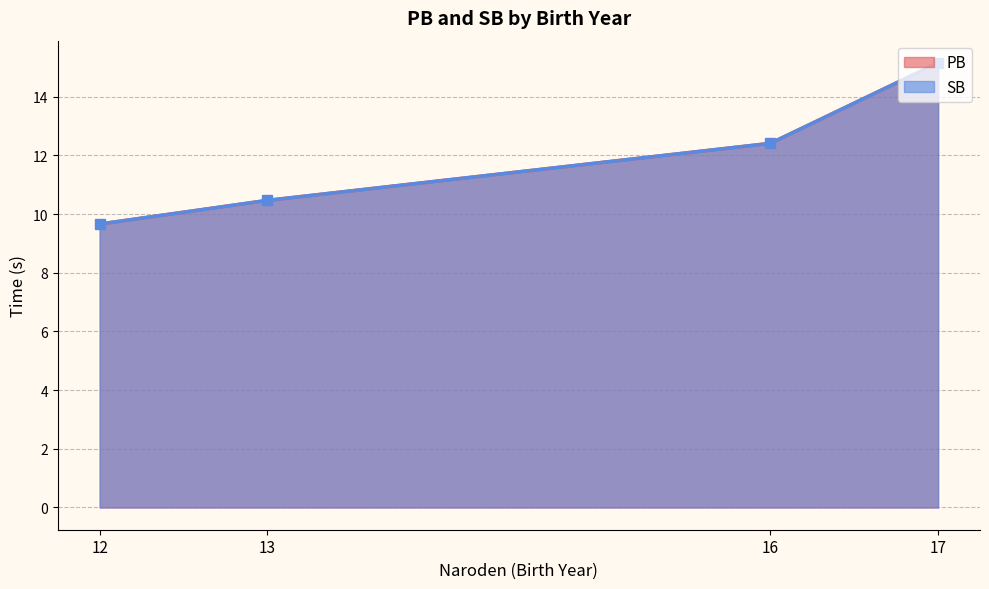

How many lines are shown in the chart?

2